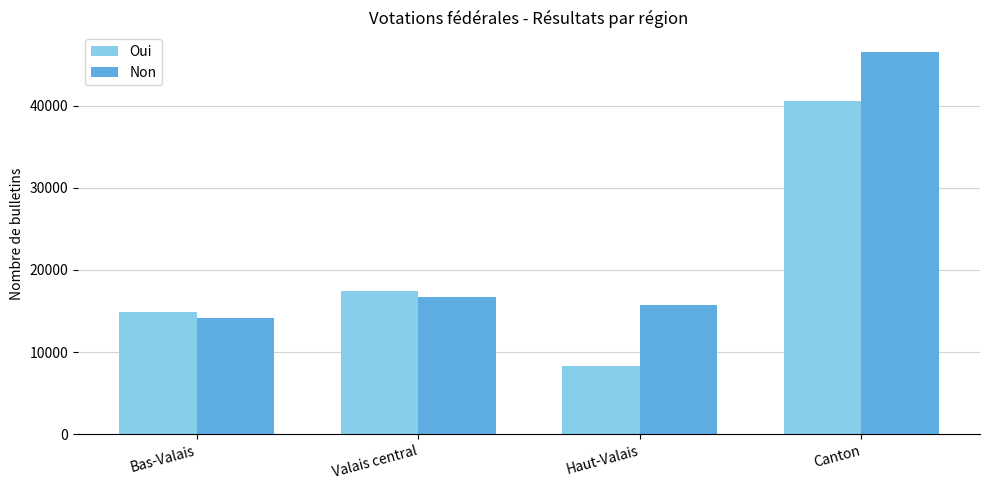

What is the smallest value displayed?

8270